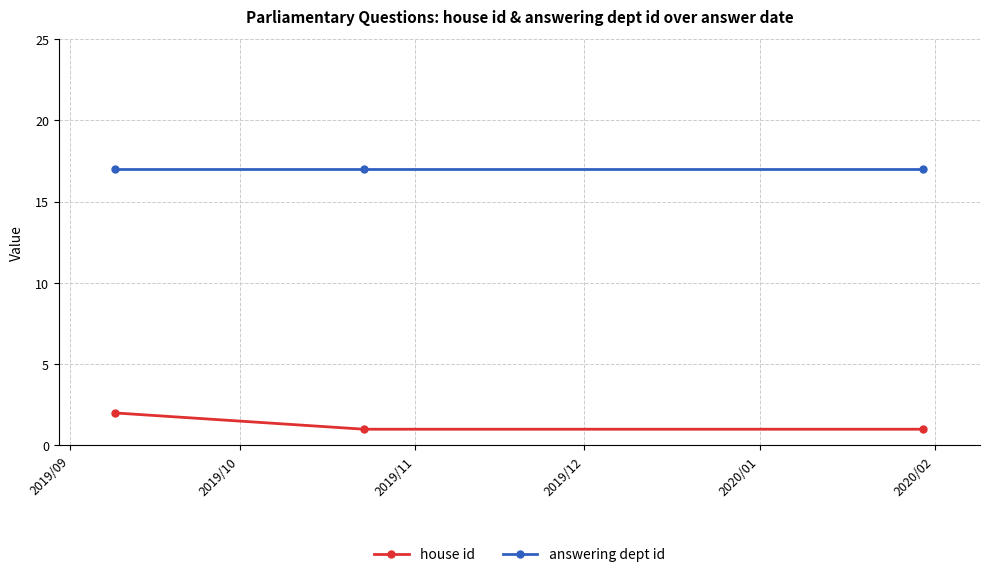

Rank the series by their maximum value, from lowest to highest.

house id, answering dept id